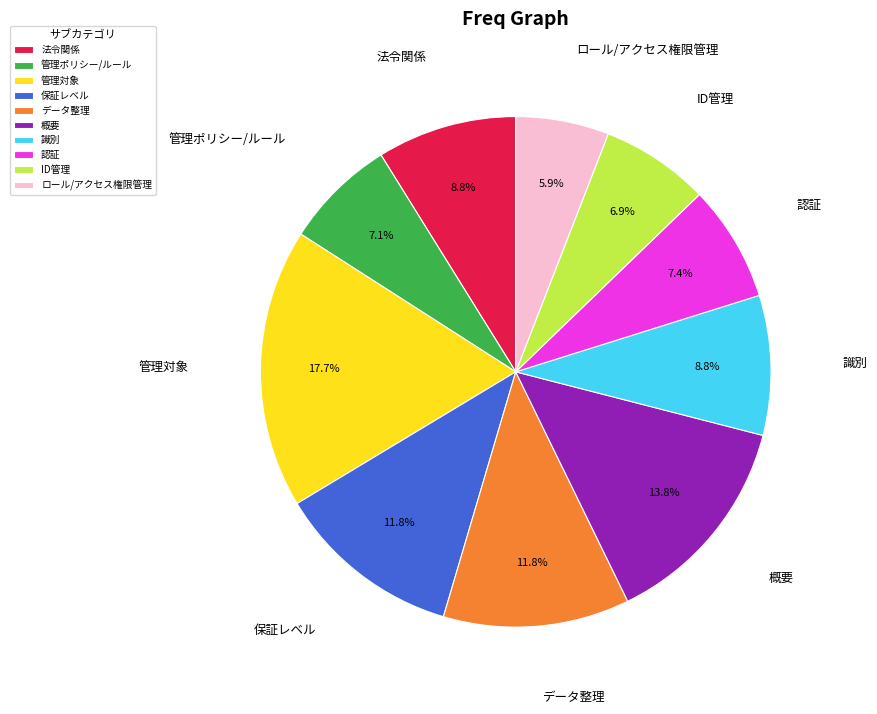

Between ロール/アクセス権限管理 and 管理対象, which is larger?

管理対象